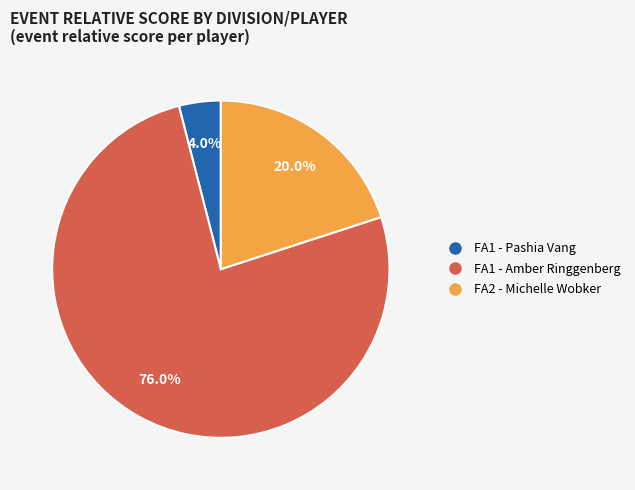

What percentage do FA2 - Michelle Wobker and FA1 - Amber Ringgenberg together represent?

96.0%